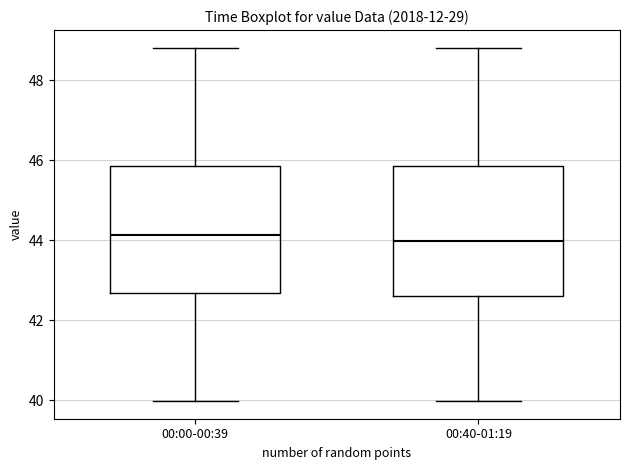

Reading left to right, read every box against the y-axis: the position of its median line, the range the box covers, and the ends of its whiskers. The values are not printed on the chart, so give them approximately, as read against the axis.

00:00-00:39: median 44.2, box 42.6 to 45.8, whiskers 40.0 to 48.8
00:40-01:19: median 44.0, box 42.6 to 45.8, whiskers 40.0 to 48.8